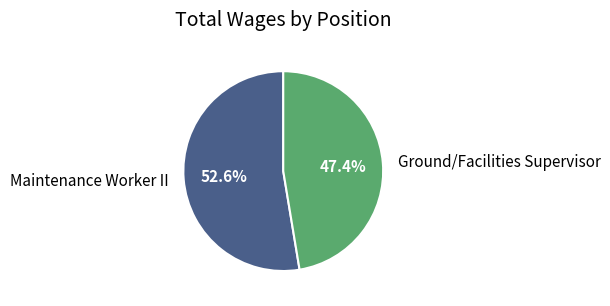

How many slices are in this pie chart?

2